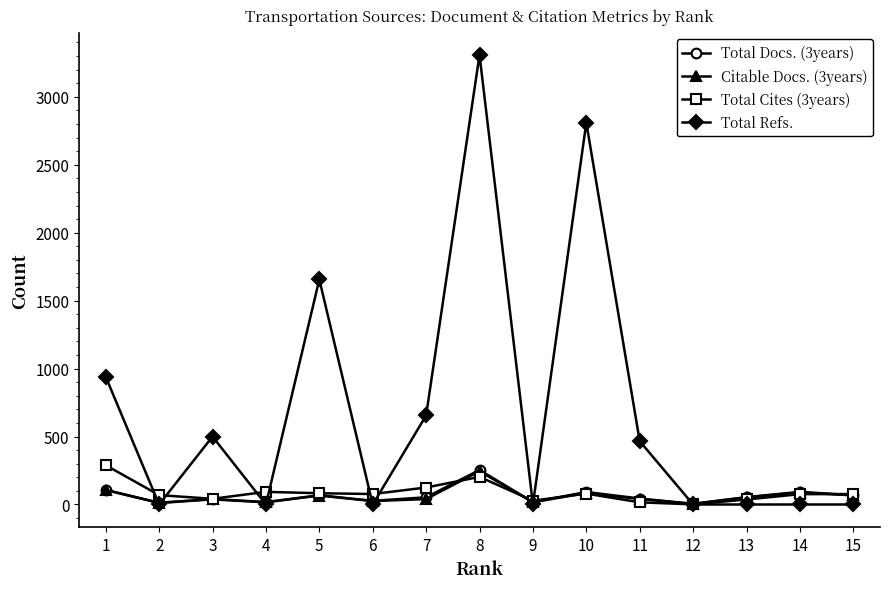

What is the sum of all Total Refs. values?

10335